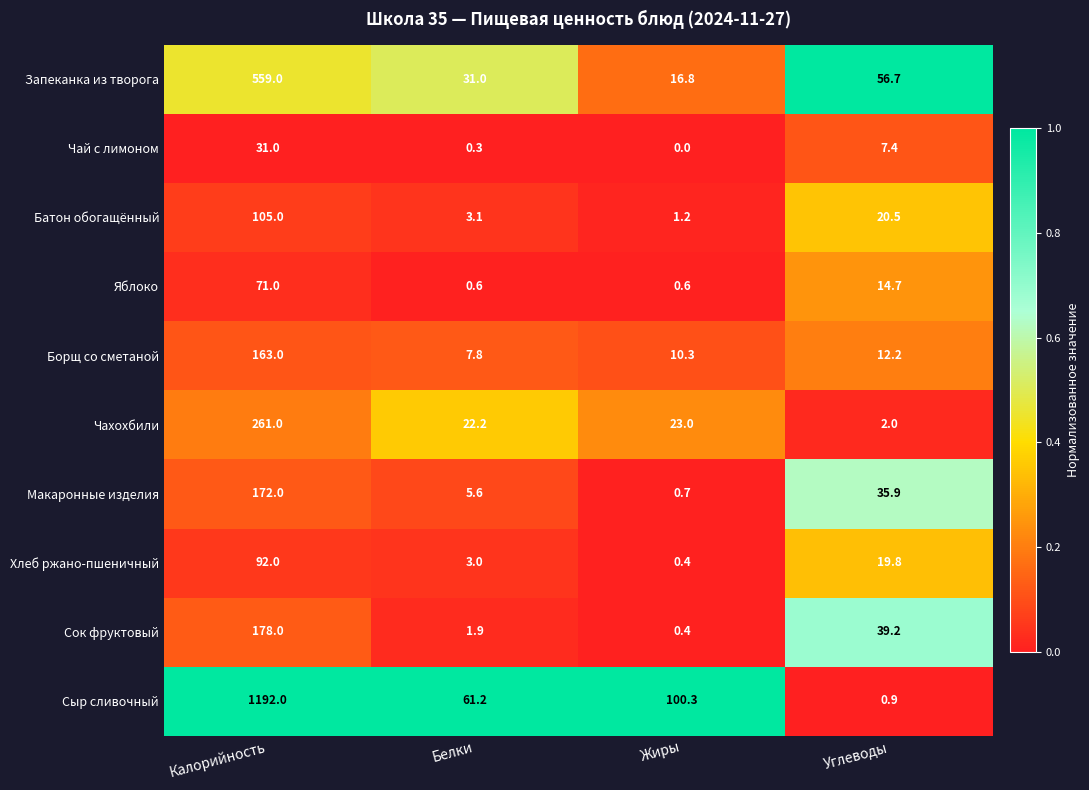

Which series has the widest spread of values?

Сыр сливочный